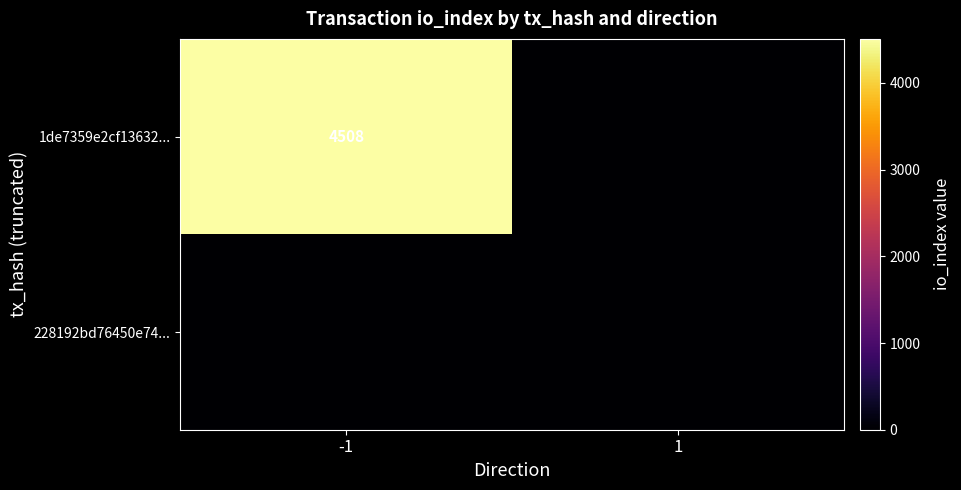

The value of 1de7359e2cf13632... at -1 is 4508. True or false?

True